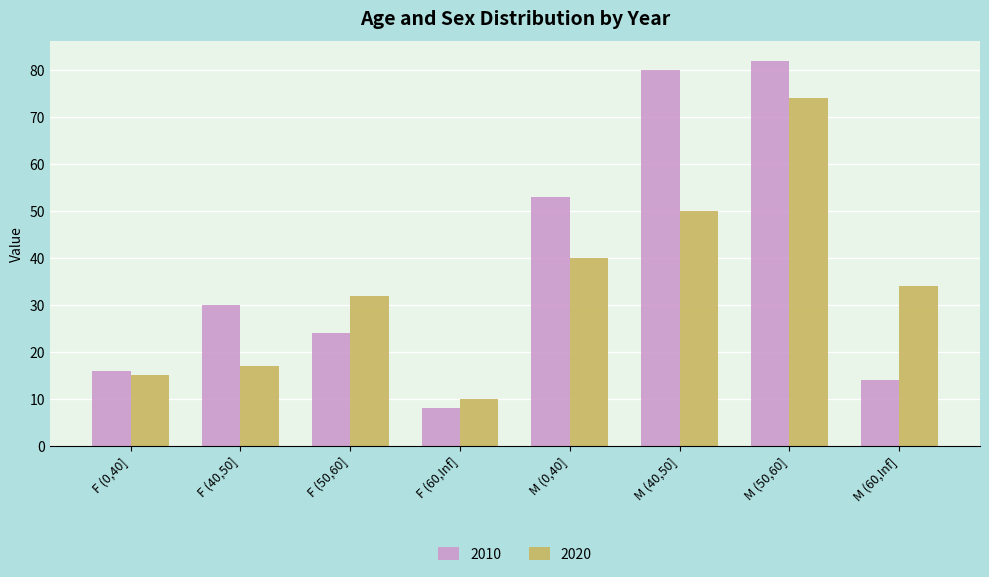

Does the chart contain any negative values?

No